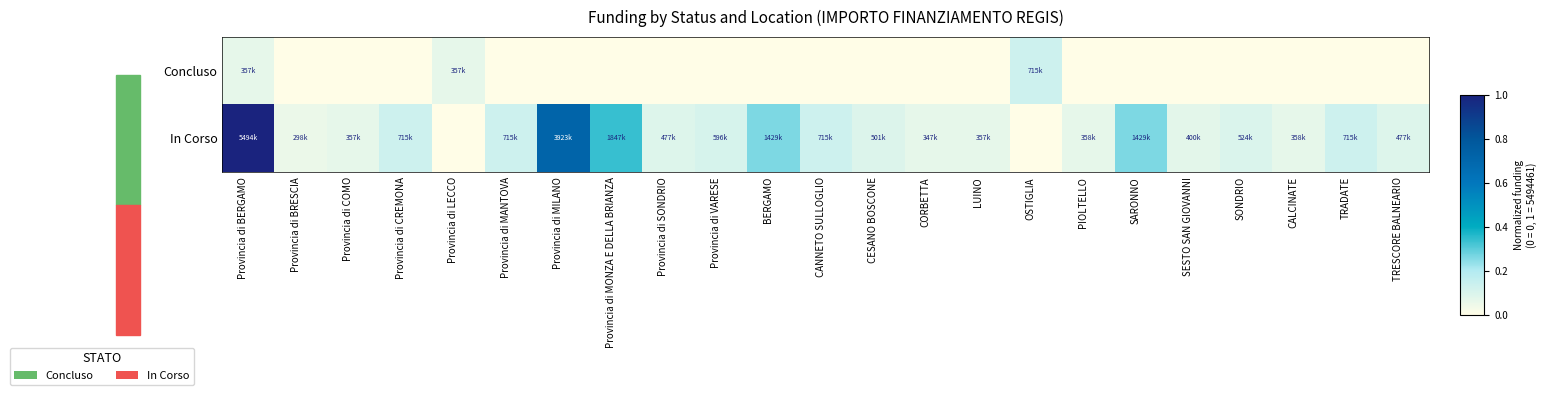

List the series in order of their peak value, lowest first.

Concluso, In Corso